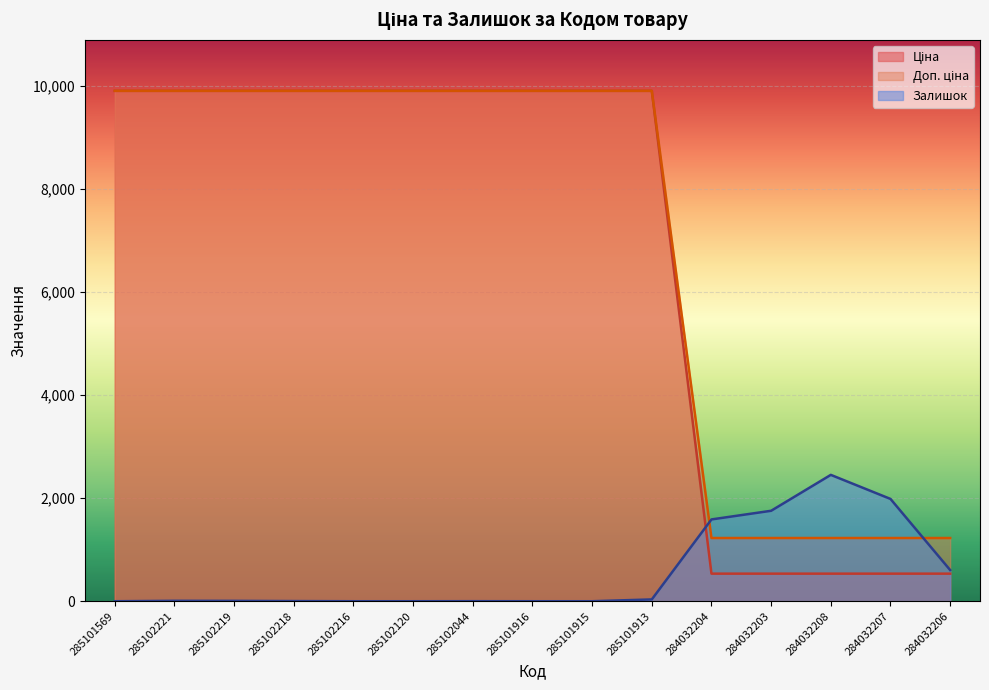

Reading right to left, transcribe all the data shown in this chart.

Ціна: 535.4	535.4	535.4	535.4	535.4	9908.5	9908.5	9908.5	9908.5	9908.5	9908.5	9908.5	9908.5	9908.5	9908.5
Доп. ціна: 1227.2	1227.2	1227.2	1227.2	1227.2	9908.5	9908.5	9908.5	9908.5	9908.5	9908.5	9908.5	9908.5	9908.5	9908.5
Залишок: 605.0	1986.0	2453.0	1756.0	1588.0	35.0	0.0	0.0	1.0	0.0	0.0	3.0	7.0	8.0	0.0